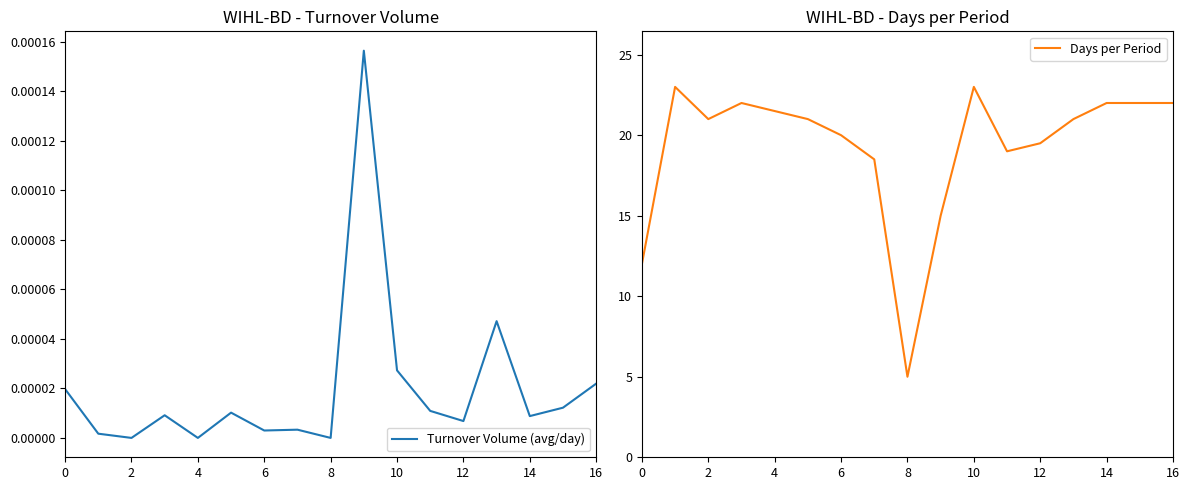

True or false: Days per Period has a value of 37.9 at 14.

False